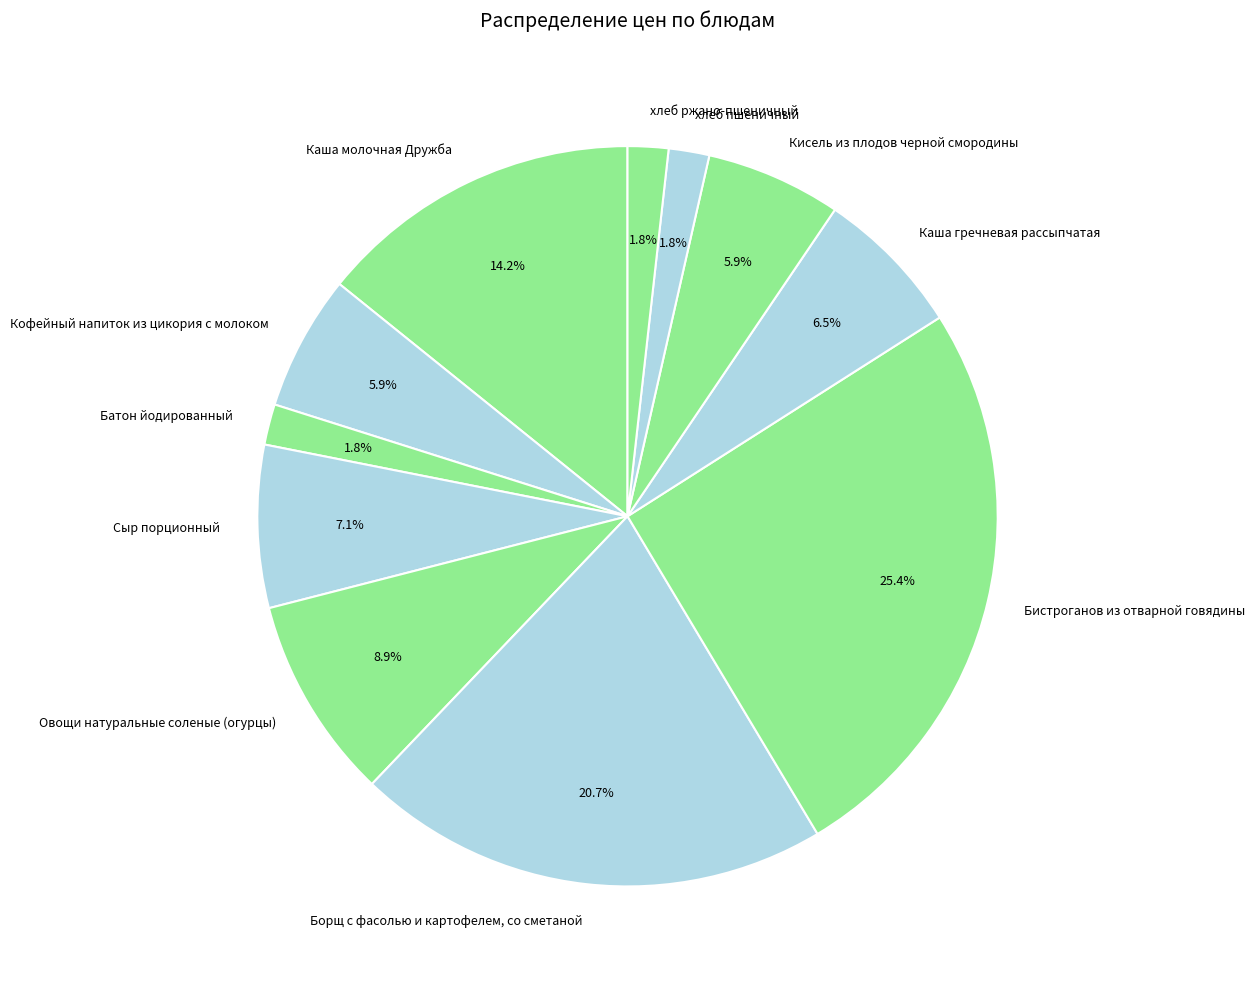

How many slices are in this pie chart?

11